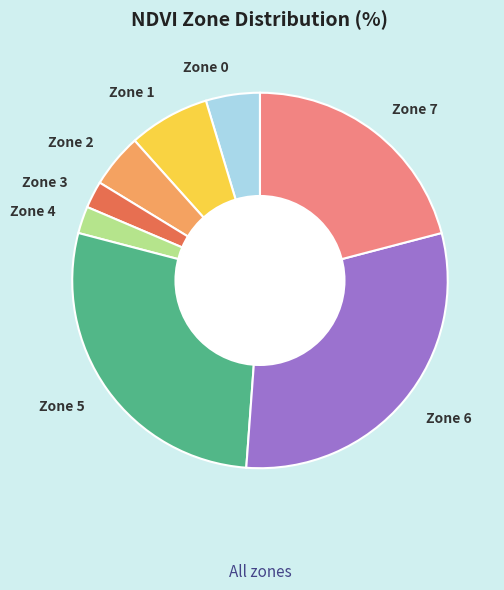

True or false: Zone 0 accounts for 5% of the total.

True